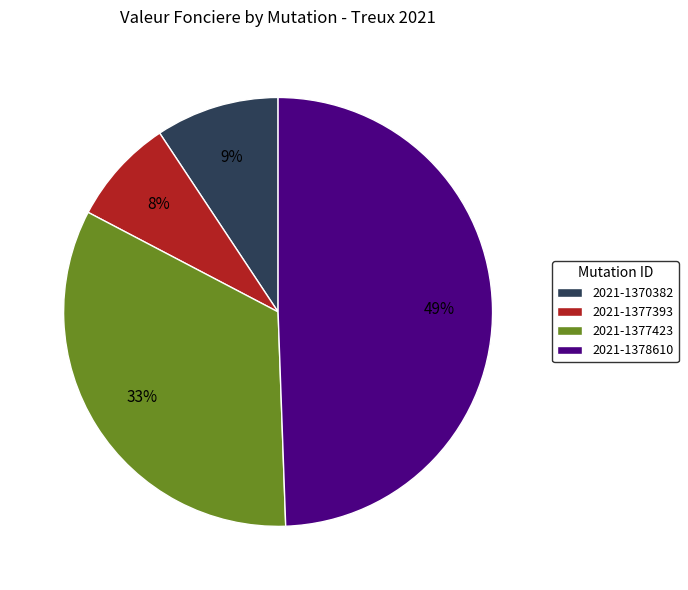

Is the sum of 2021-1377393 and 2021-1378610 greater than half?

Yes